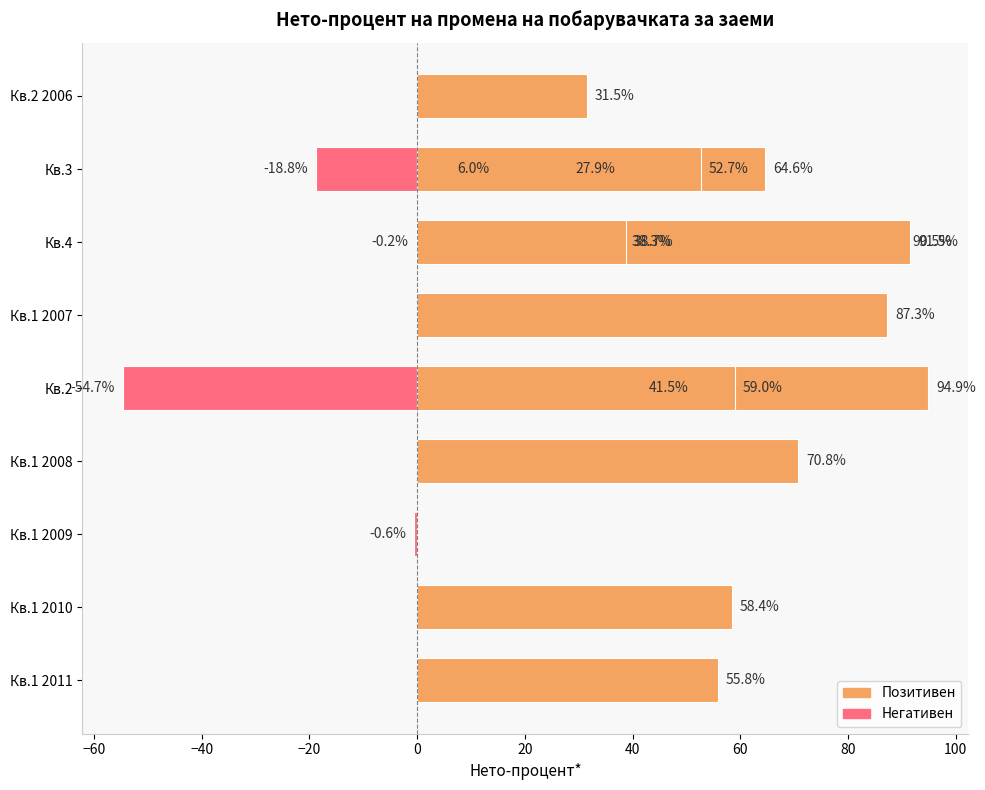

Count the number of values greater than 52.

10